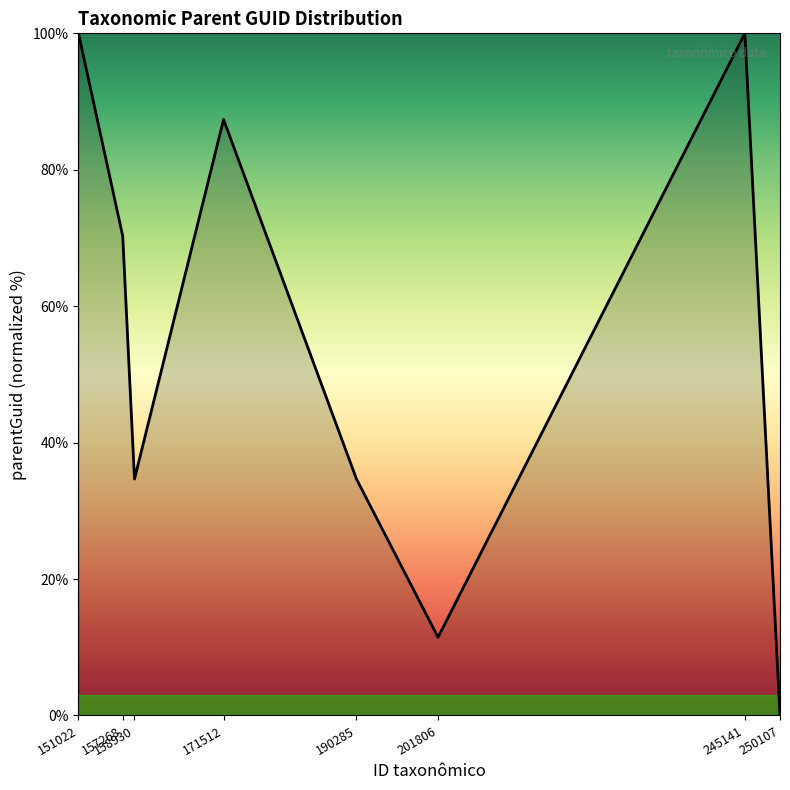

What value does the data have at 157268?

70.3